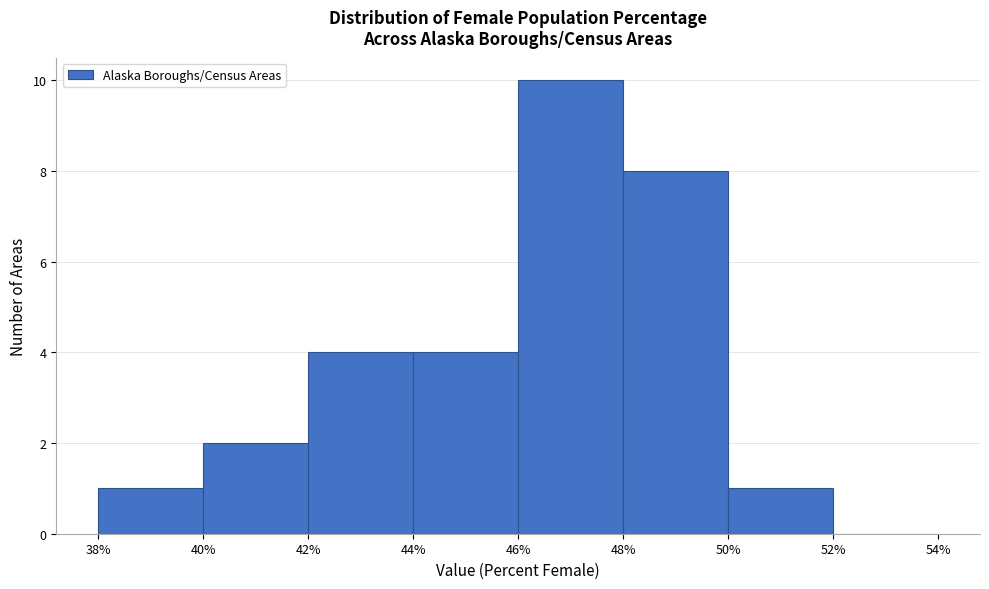

Over which range of the x-axis is the bar tallest?

46% to 48%